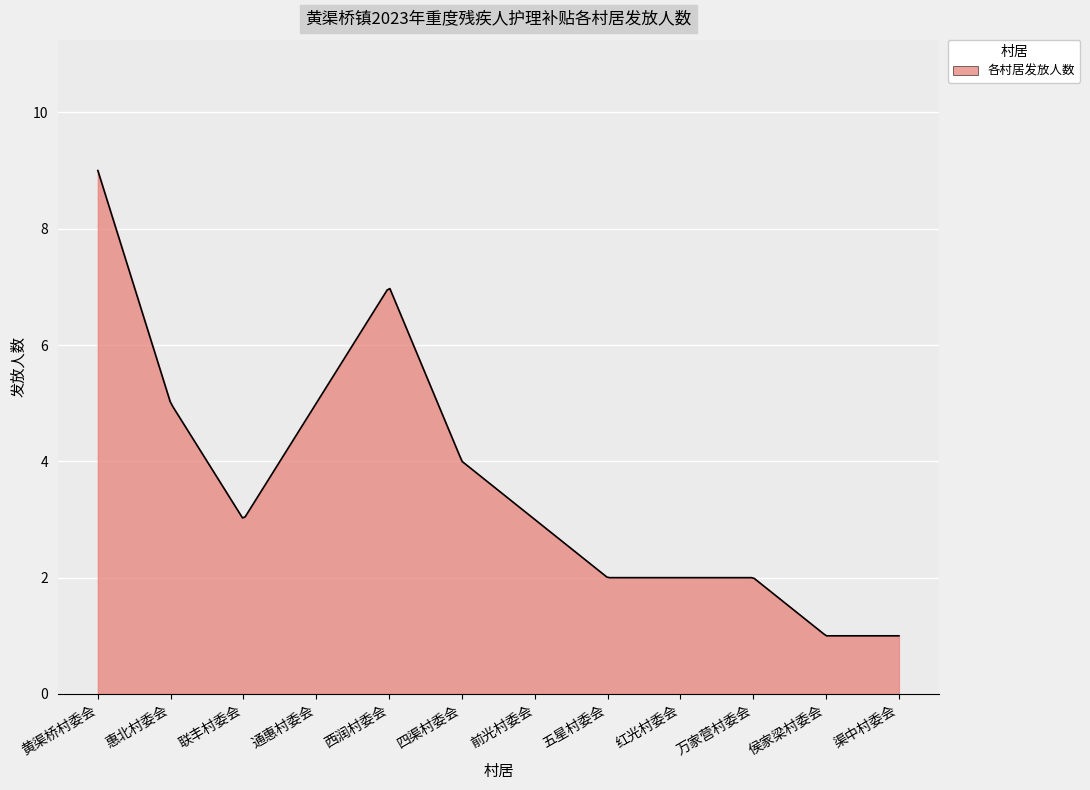

What is the greatest value displayed?

9.0